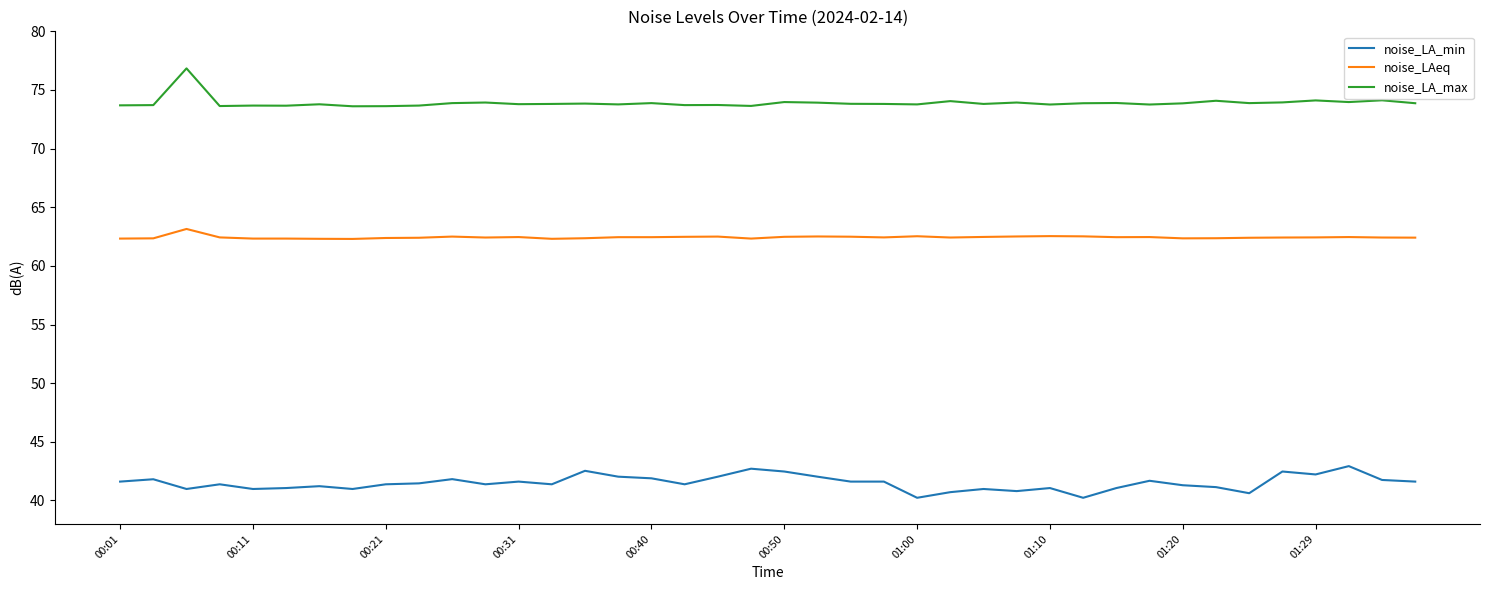

List the series in order of their peak value, highest first.

noise_LA_max, noise_LAeq, noise_LA_min